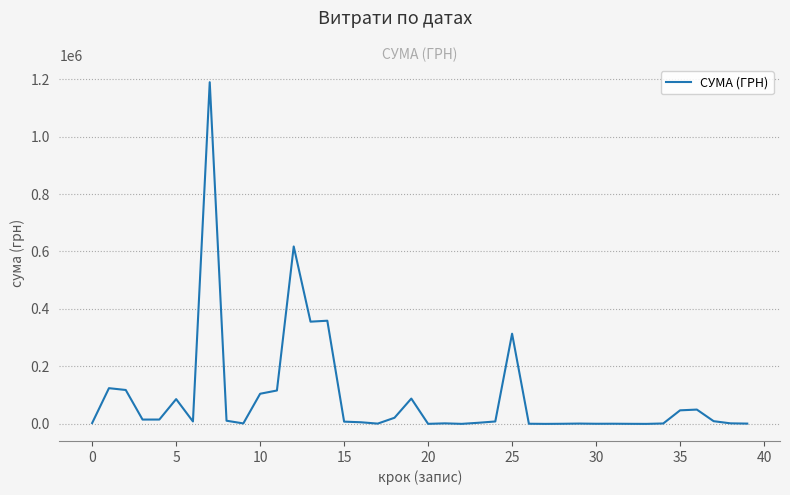

Does the chart display data point markers on the line(s)?

No